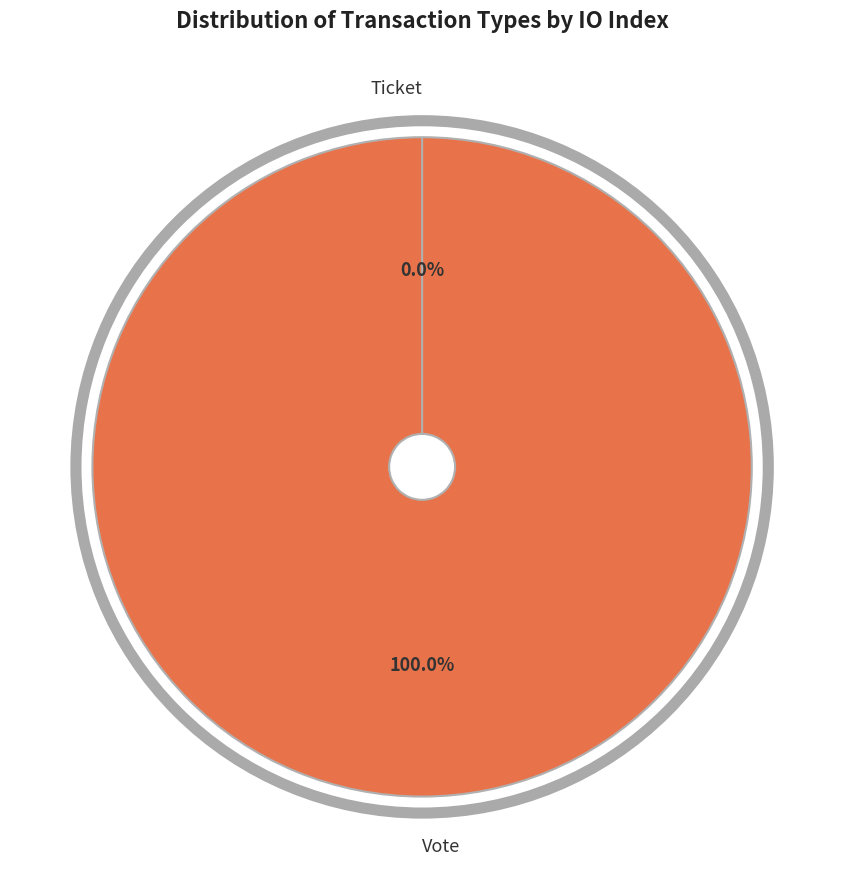

Which slice is the largest?

Vote